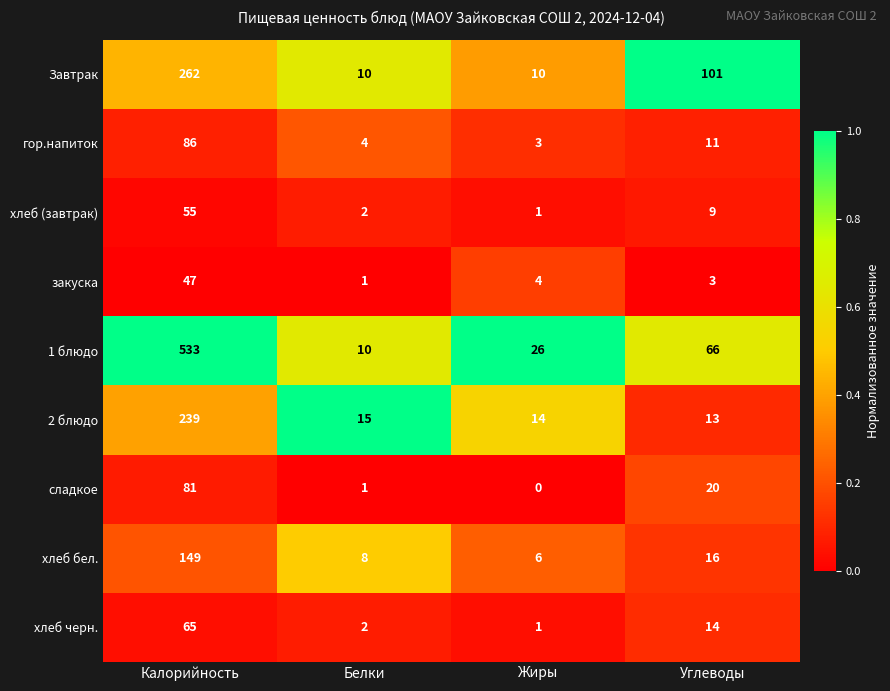

What is the spread (max minus min) of values at Калорийность?

486